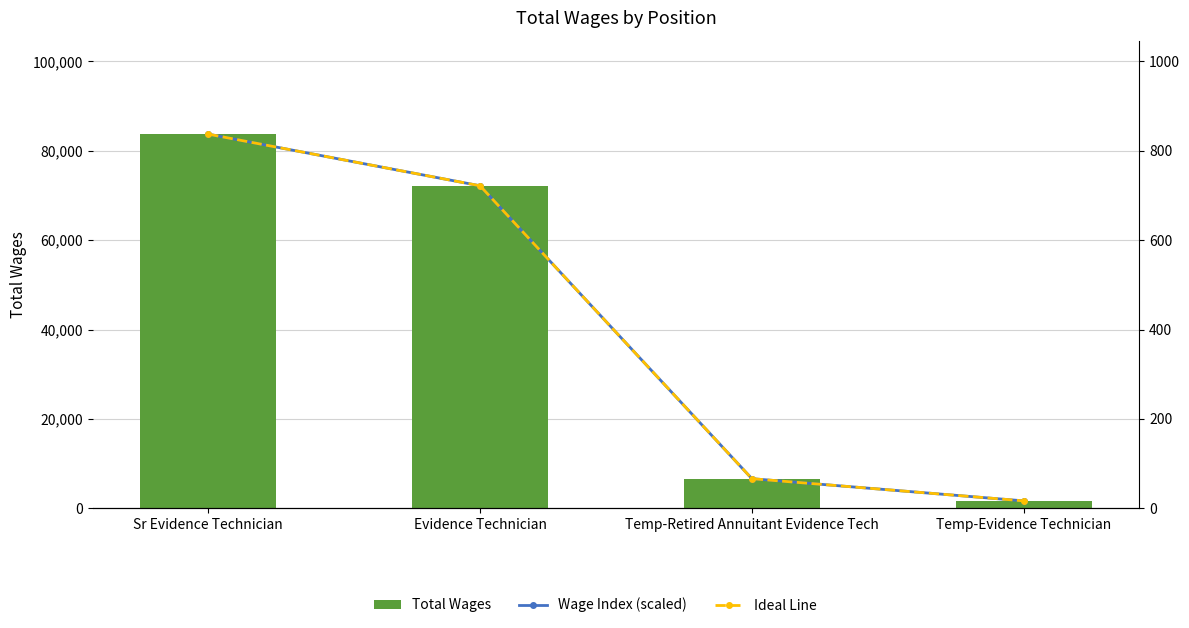

Reading right to left, transcribe all the data shown in this chart.

Total Wages: Temp-Evidence Technician=1645.0	Temp-Retired Annuitant Evidence Tech=6614.0	Evidence Technician=72171.0	Sr Evidence Technician=83729.0
Wage Index (scaled): Temp-Evidence Technician=16.4	Temp-Retired Annuitant Evidence Tech=66.1	Evidence Technician=721.7	Sr Evidence Technician=837.3
Ideal Line: Temp-Evidence Technician=16.4	Temp-Retired Annuitant Evidence Tech=66.1	Evidence Technician=721.7	Sr Evidence Technician=837.3